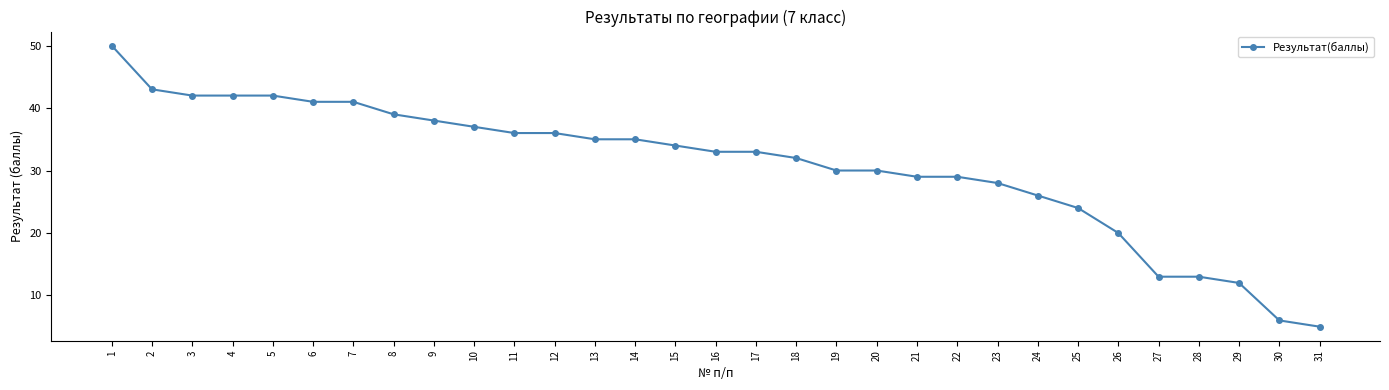

How many lines are shown in the chart?

1